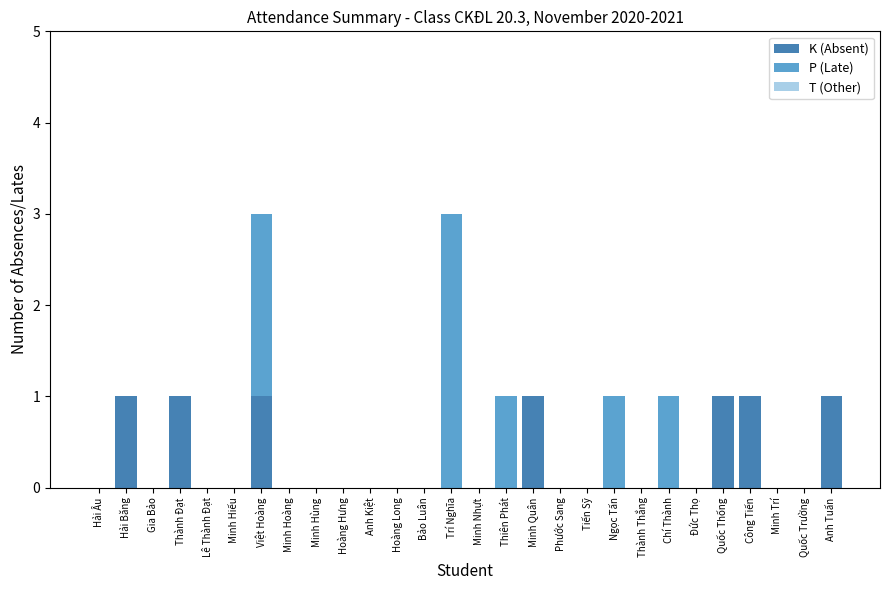

What is the total value across all series at Anh Tuấn?

1